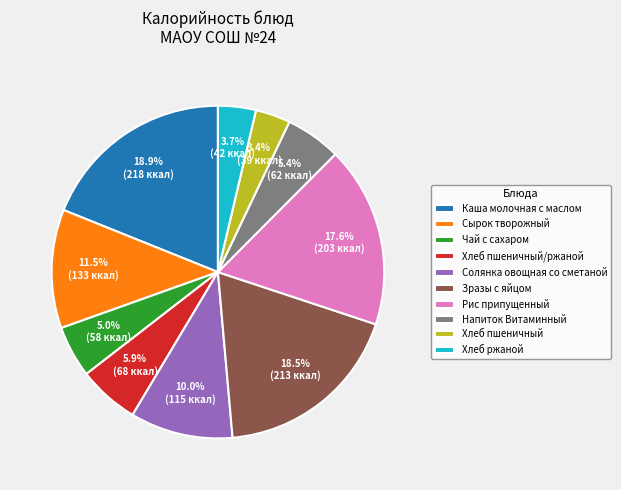

Between Солянка овощная со сметаной and Рис припущенный, which is larger?

Рис припущенный